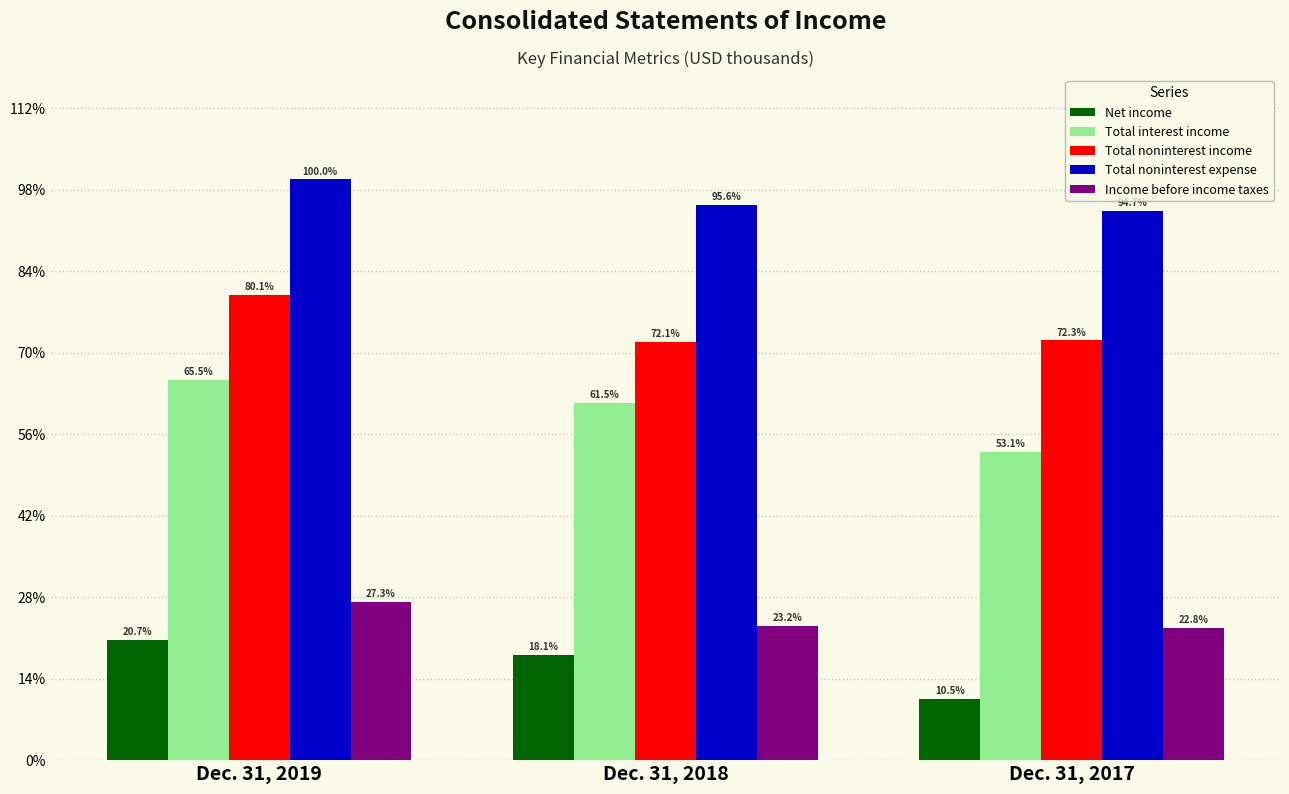

Does the chart contain any negative values?

No